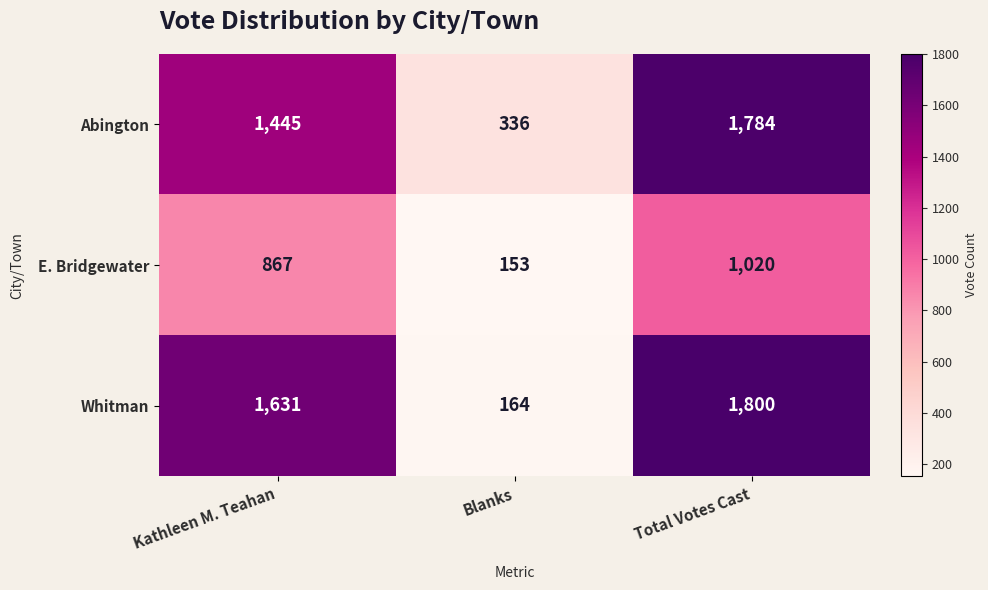

At which category is the sum across all series the highest?

Total Votes Cast